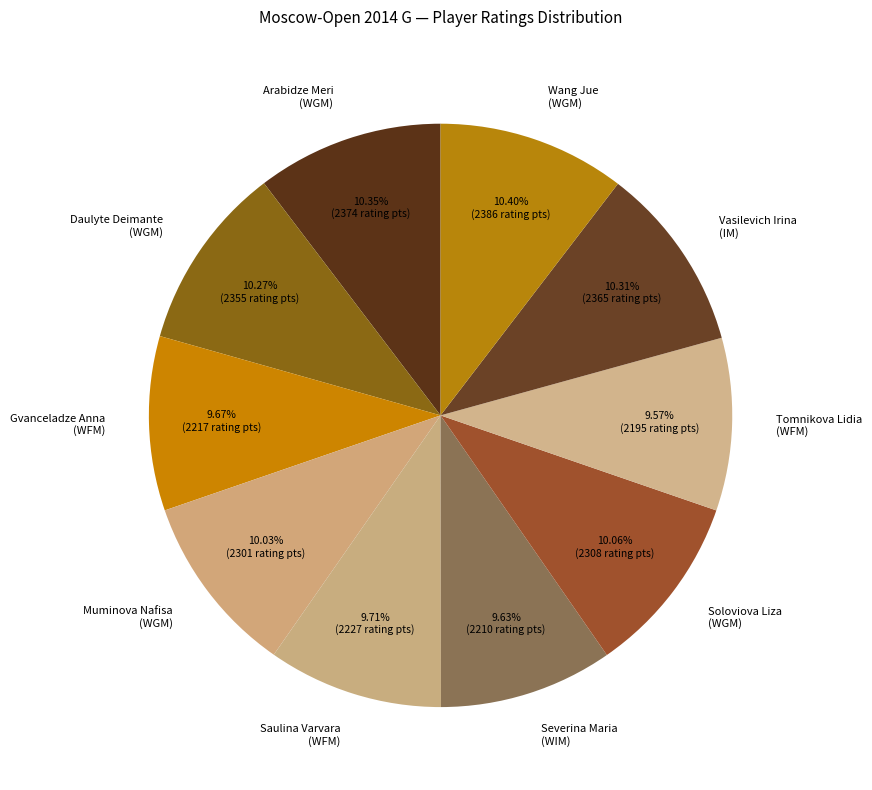

Count the number of slices in the pie.

10